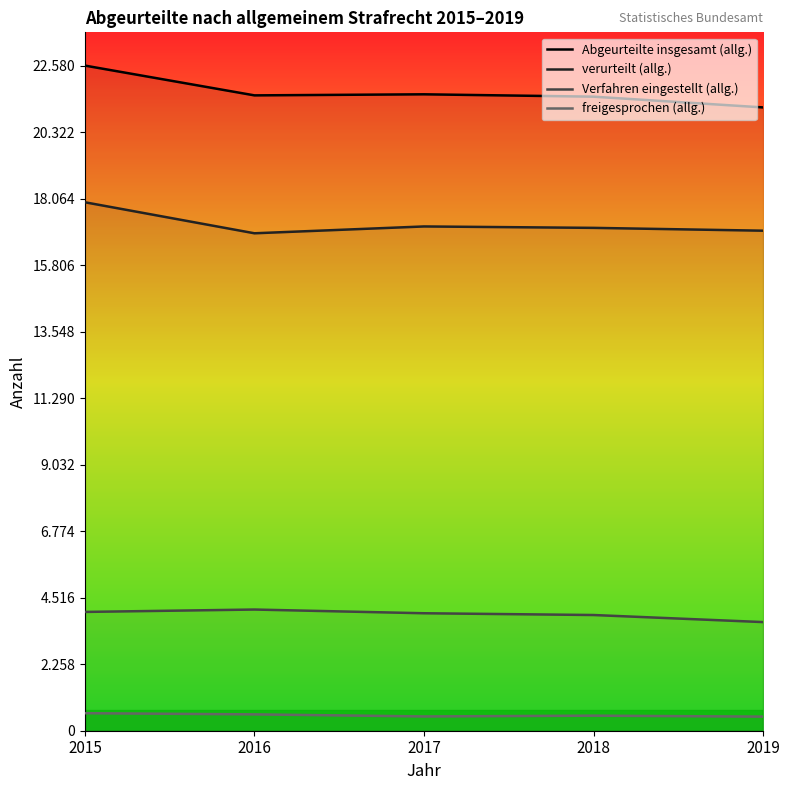

At which label does Abgeurteilte insgesamt (allg.) reach its minimum?

2019